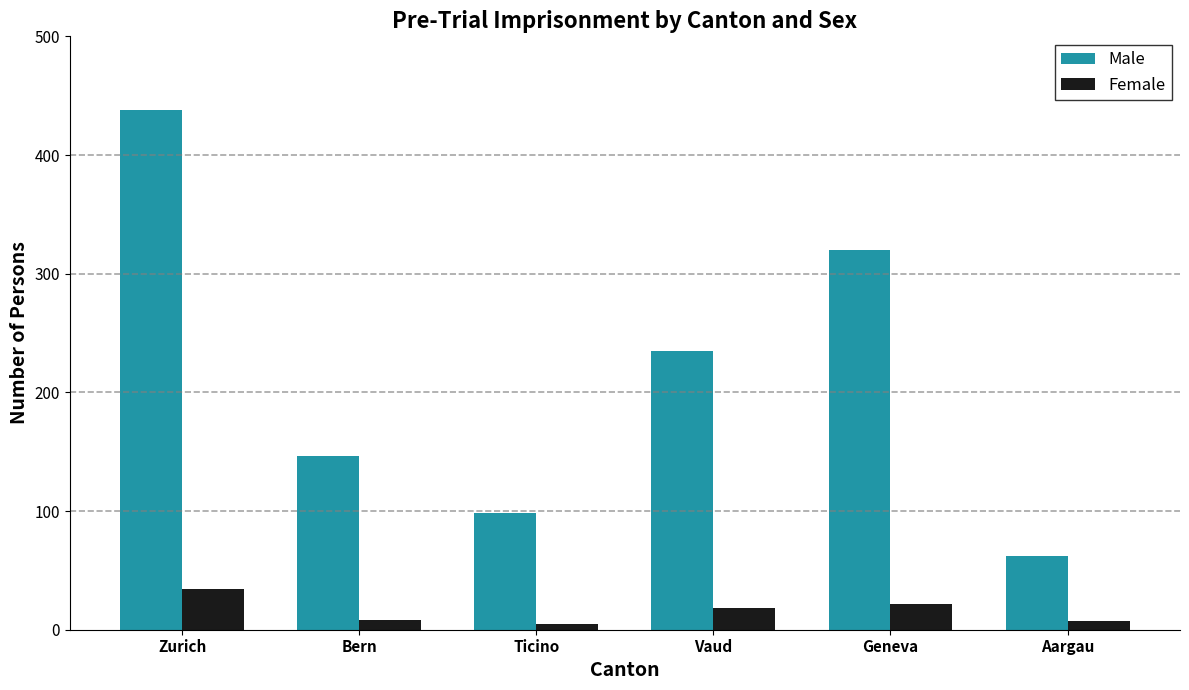

At Zurich, list the series in order from largest to smallest.

Male, Female